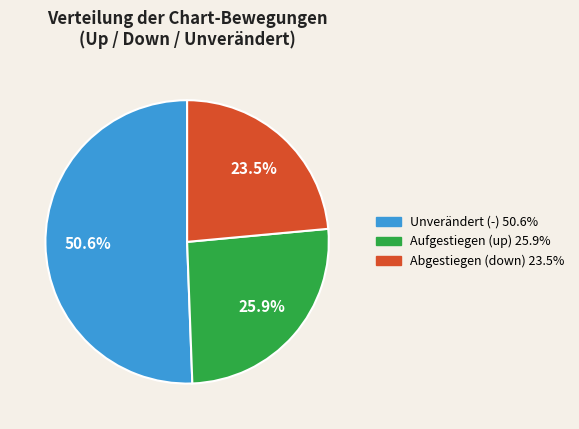

Is there any slice that represents more than half of the pie?

Yes